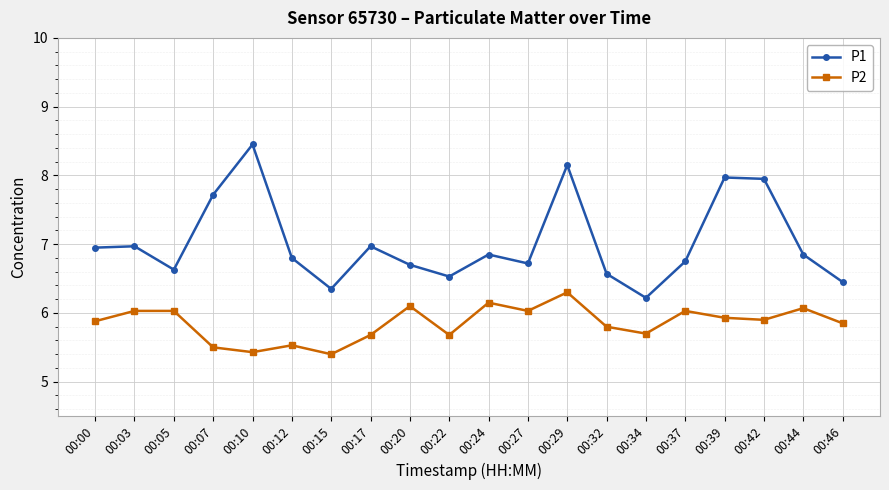

True or false: P2 and P1 cross at least once.

False